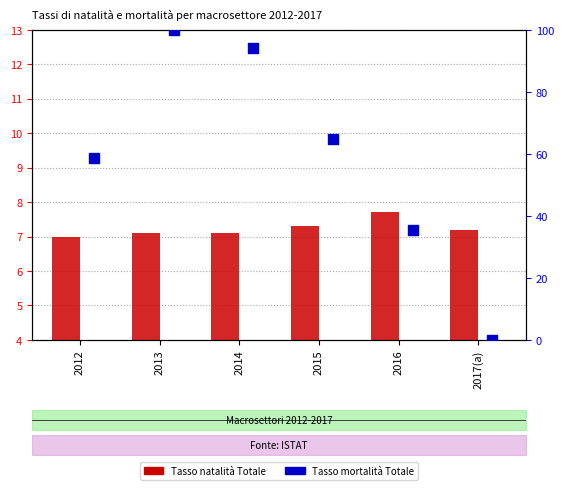

Which series contains the lowest Y value?

Tasso mortalità Totale (scaled)